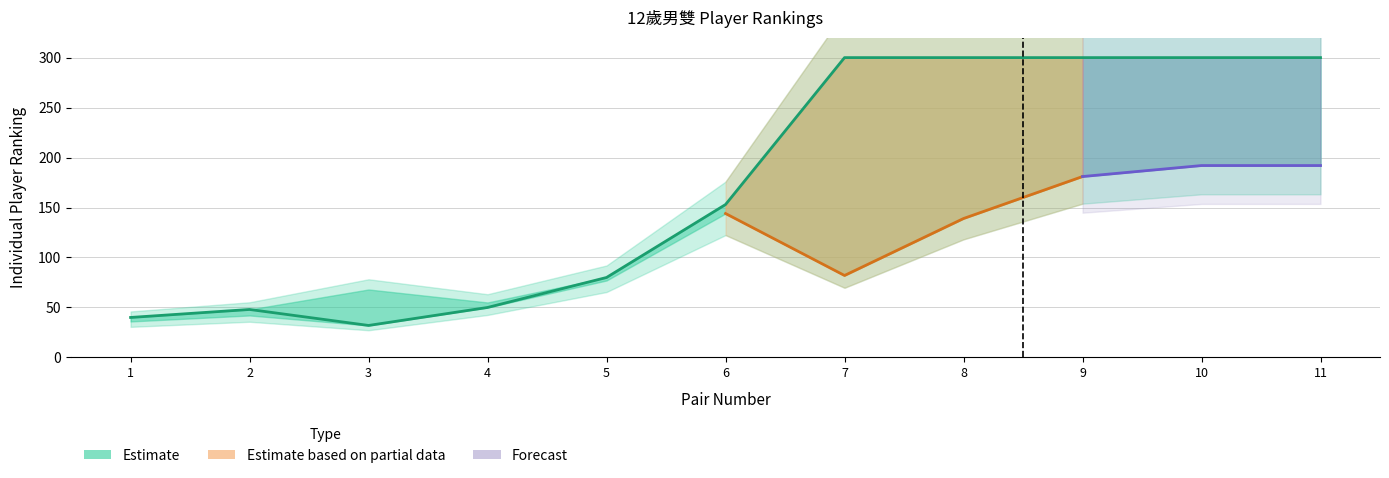

What is the change in value from 1 to 6?

+113